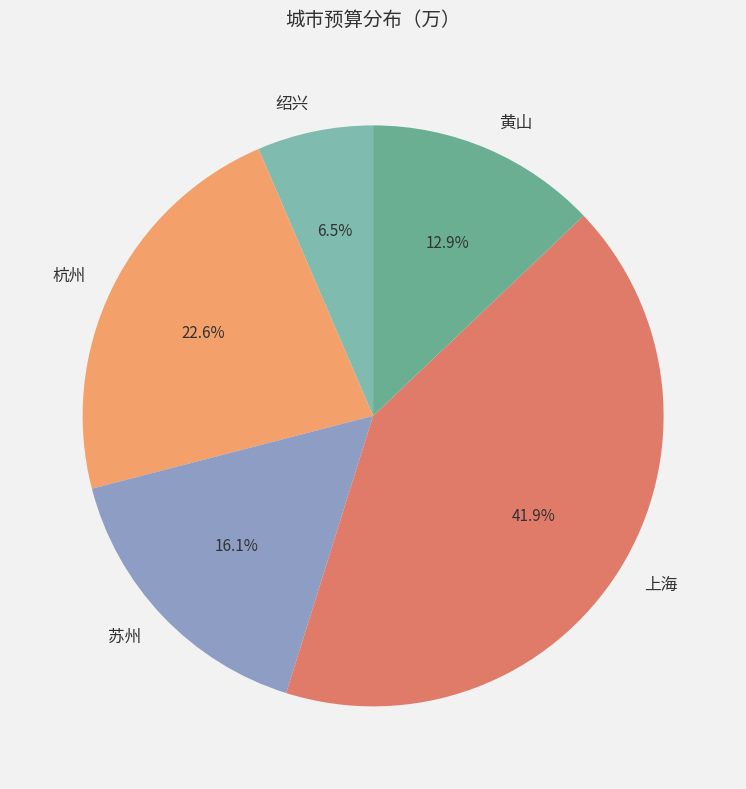

How many segments does this pie chart have?

5